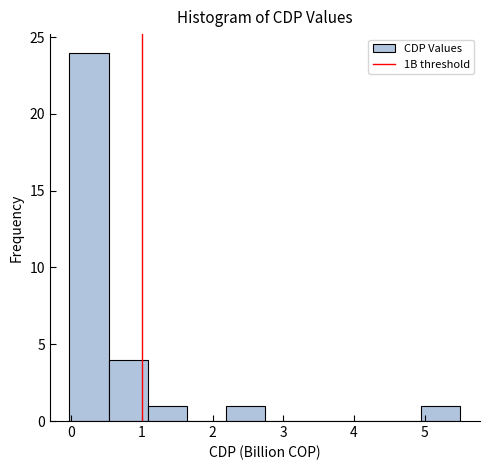

Which range on the x-axis has the tallest bar?

0.0 to 0.5